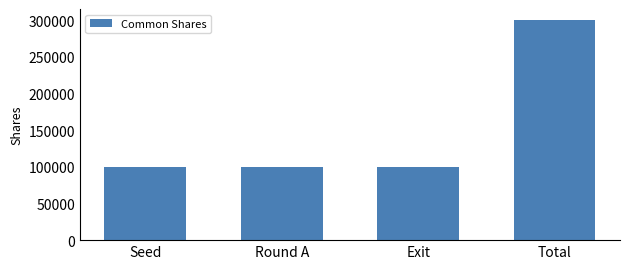

Reading left to right, extract all data points from this chart.

100000	100000	100000	300000